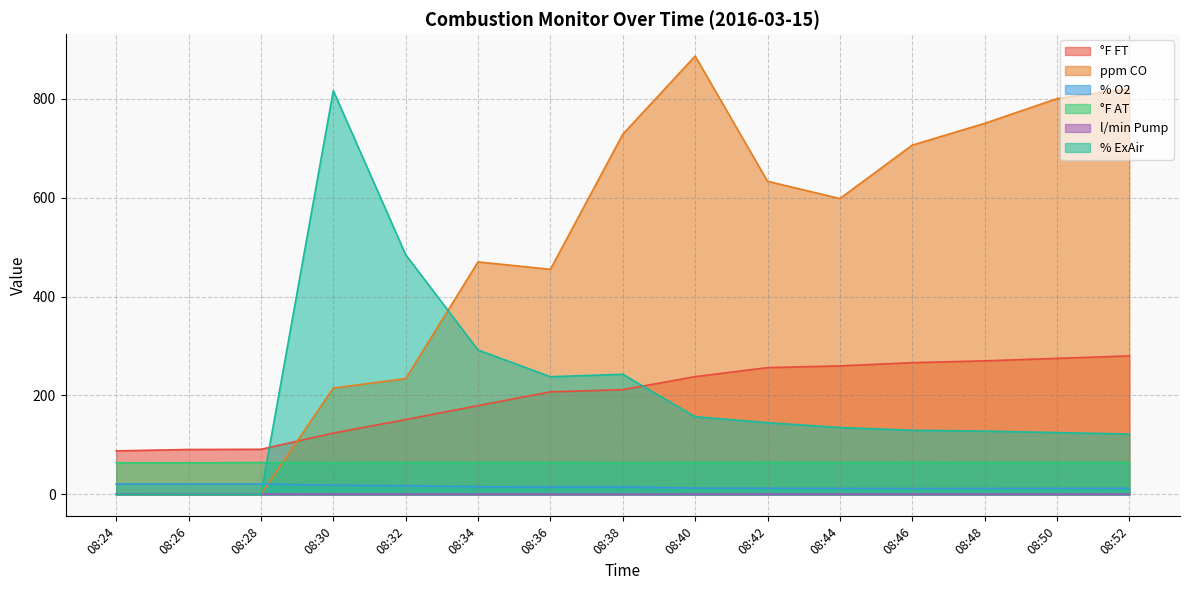

The ppm CO series shows 0.0 at 08:28. True or false?

True